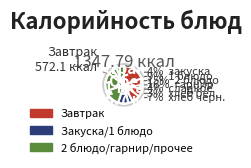

Which category has the smallest portion of the pie?

хлеб бел. (Обед)